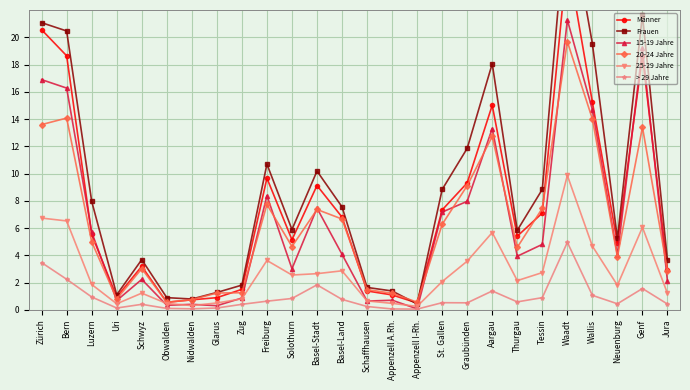

Where is 15-19 Jahre nearest to the value 10?

Freiburg